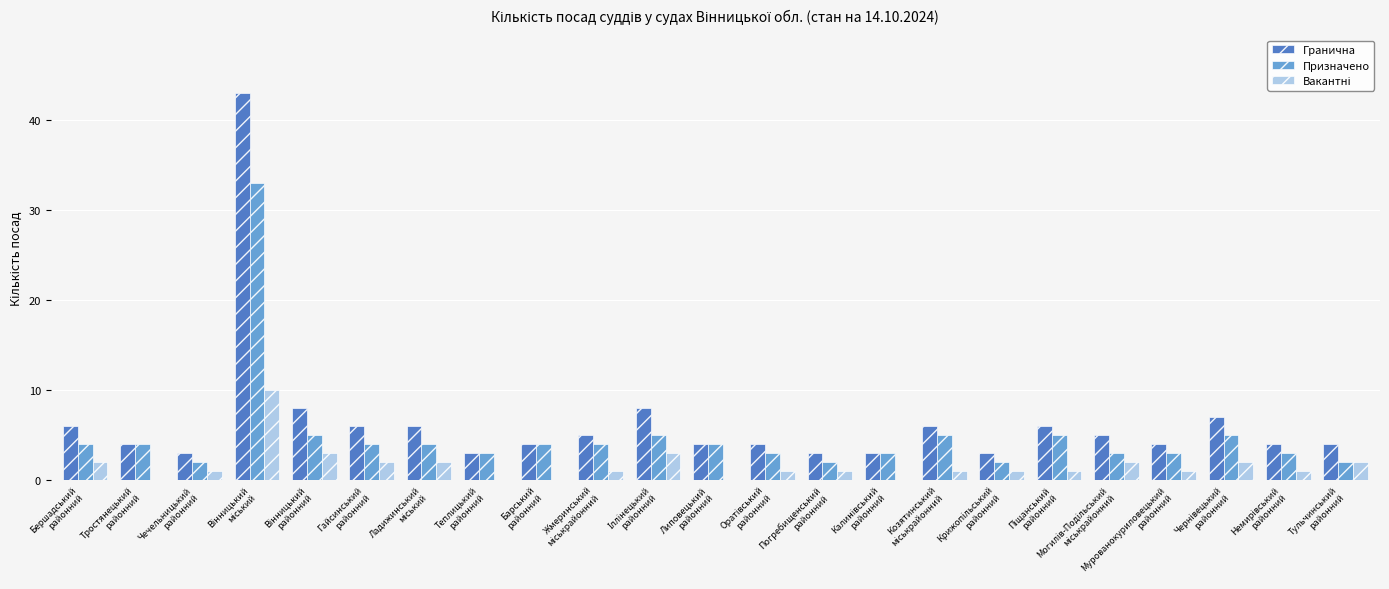

What is the maximum value for Призначено?

33